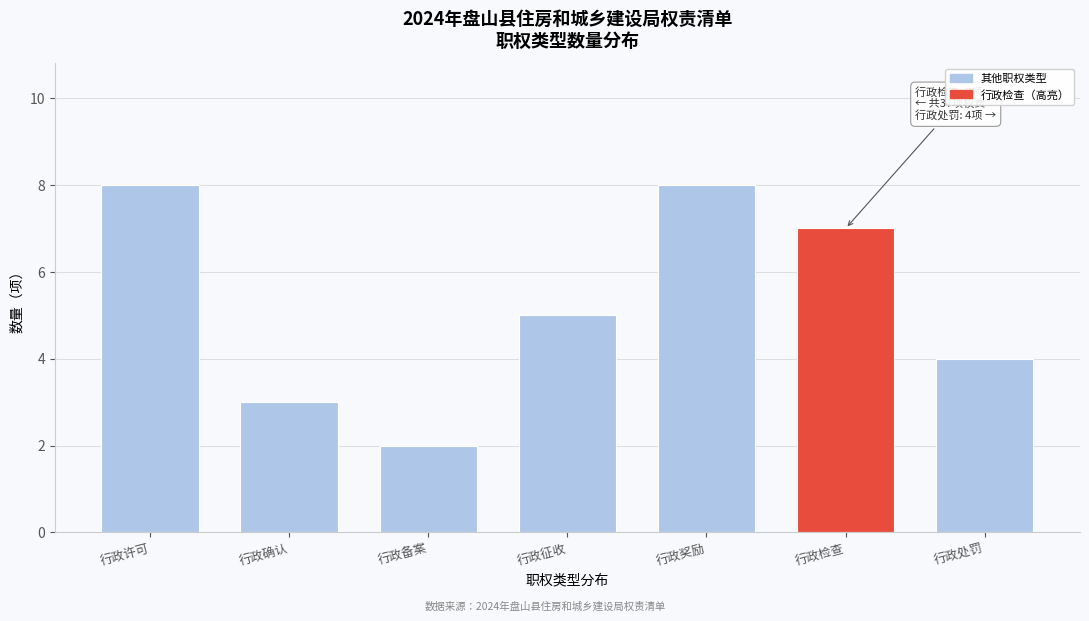

Reading left to right, transcribe all the data shown in this chart.

行政许可=8	行政确认=3	行政备案=2	行政征收=5	行政奖励=8	行政检查=7	行政处罚=4